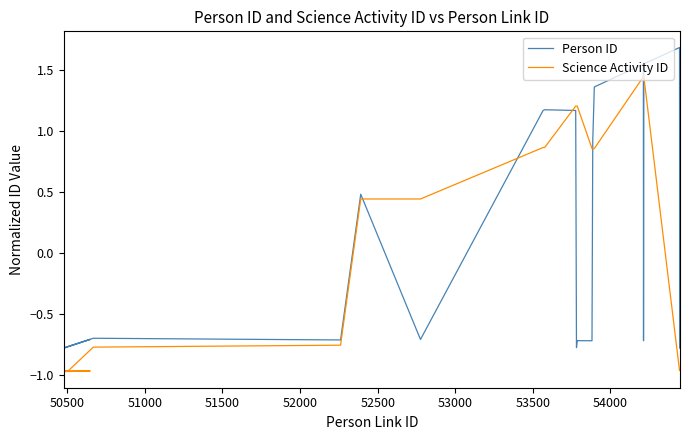

Which series has the largest total across all categories?

Person ID